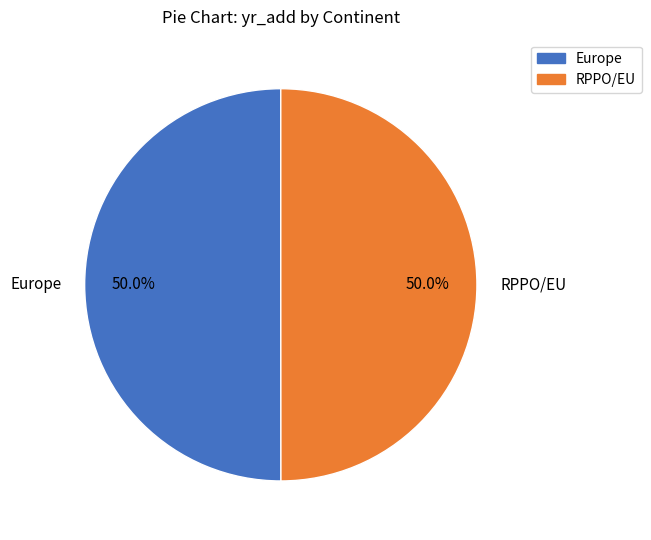

What is the ratio of the value at RPPO/EU to the value at Europe?

1.0